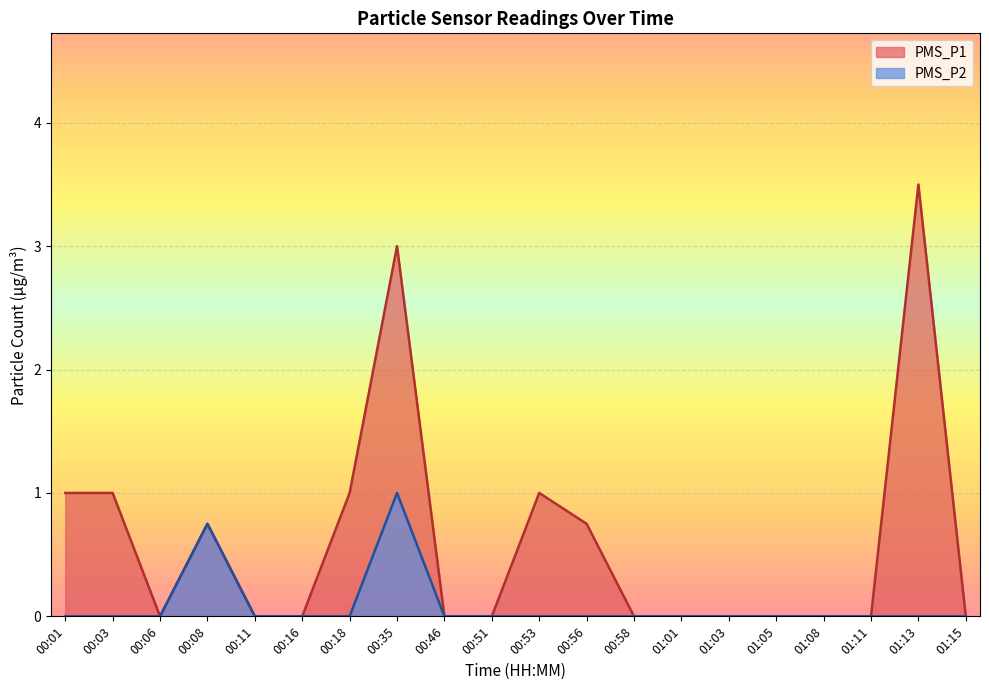

Is it true that PMS_P1 equals 3.0 at 00:35?

True